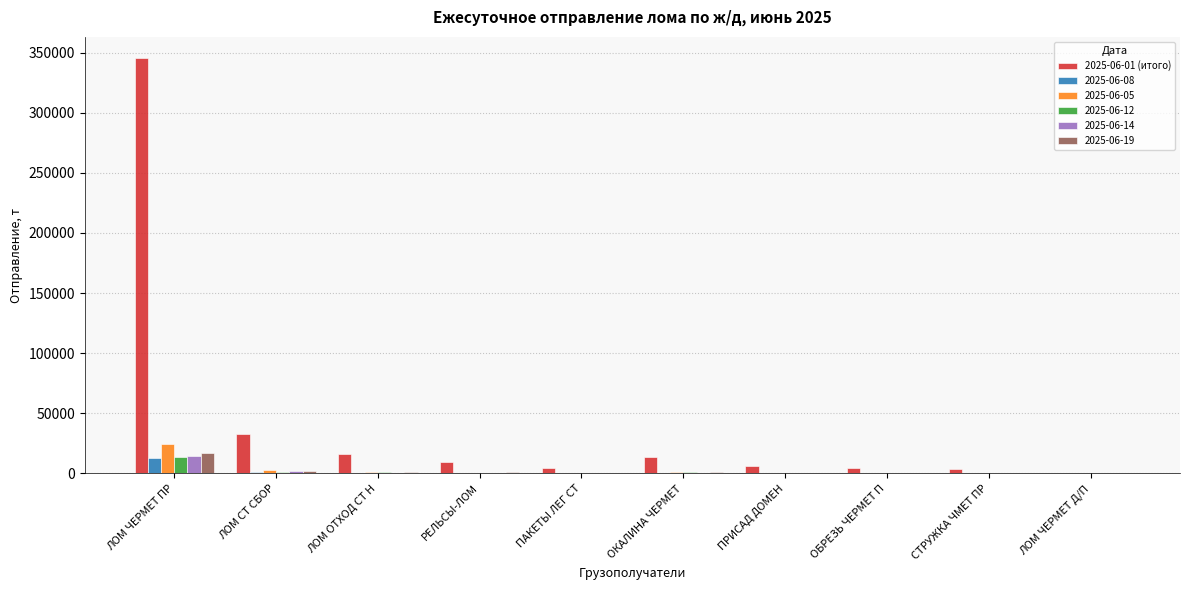

Count the number of categories in the chart.

10